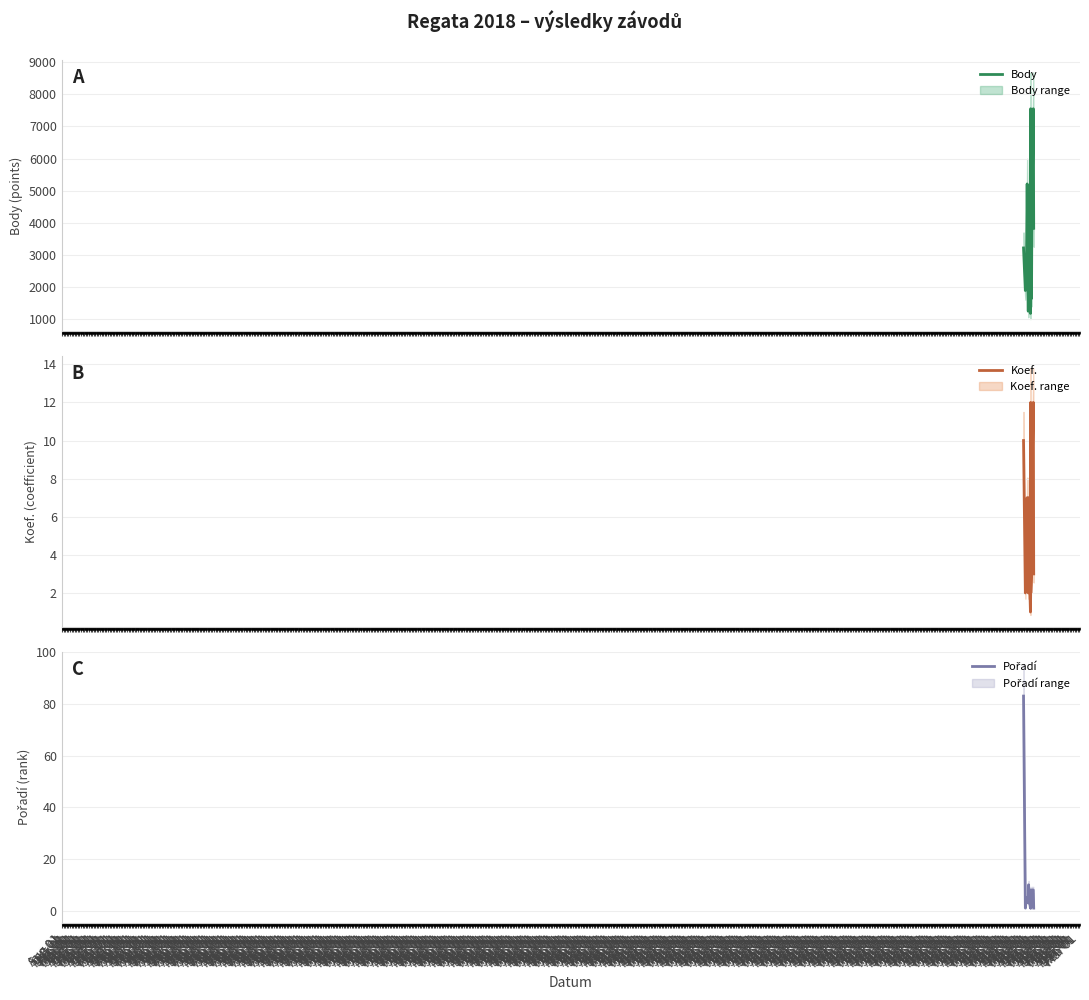

Between Aug 01 and Nov 01, which series saw the biggest shift?

Body